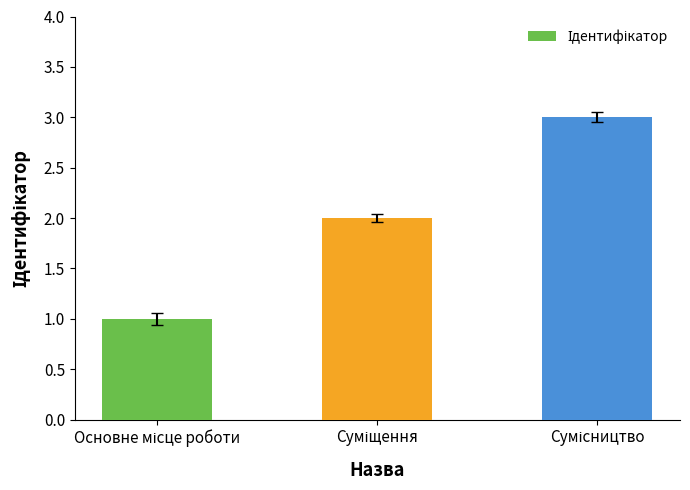

How many bars are there in total?

3